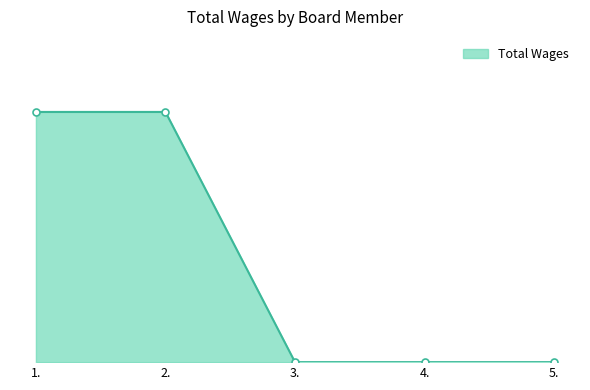

Does the chart display data point markers on the line(s)?

No